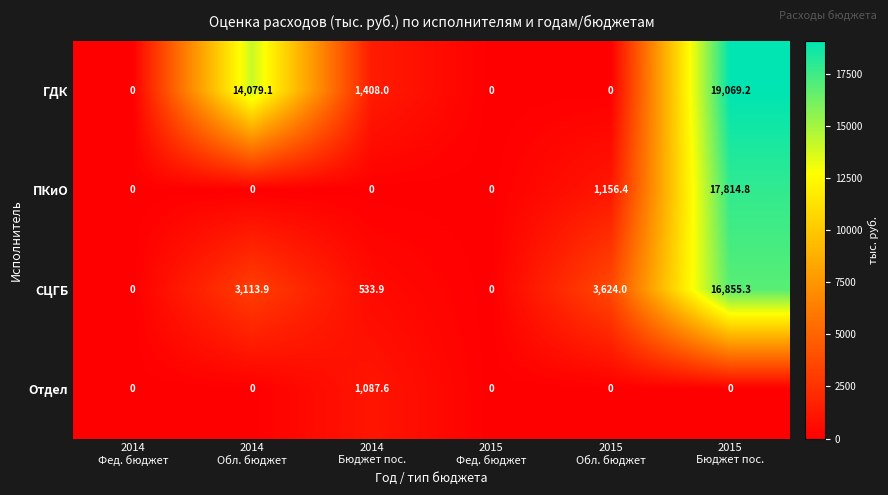

Which series has the largest range (max minus min)?

ГДК